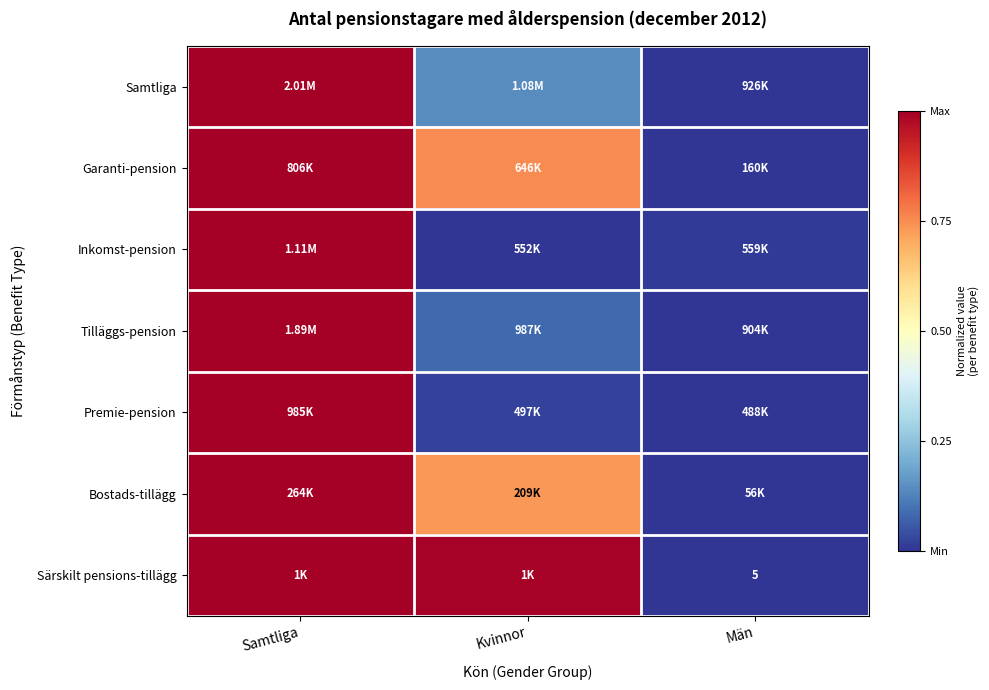

What is the approximate value of Särskilt pensions-tillägg at Samtliga?

1.0